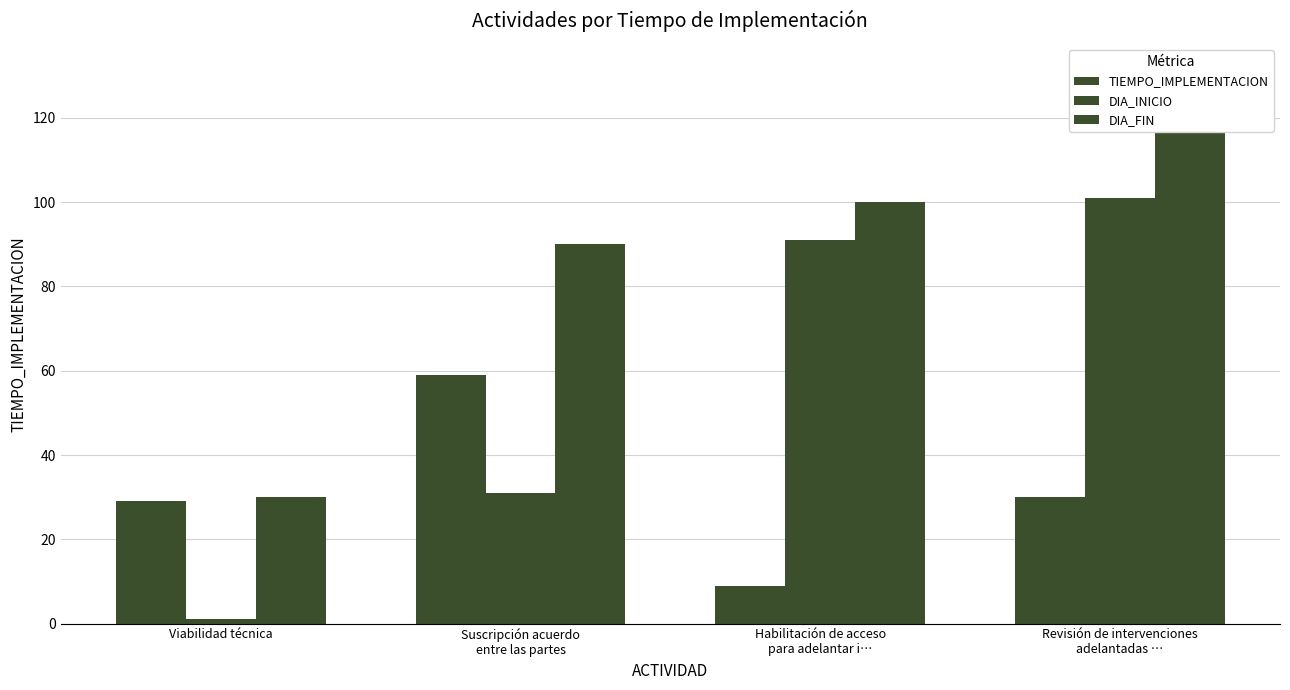

Rank the series by their maximum value, from lowest to highest.

TIEMPO_IMPLEMENTACION, DIA_INICIO, DIA_FIN